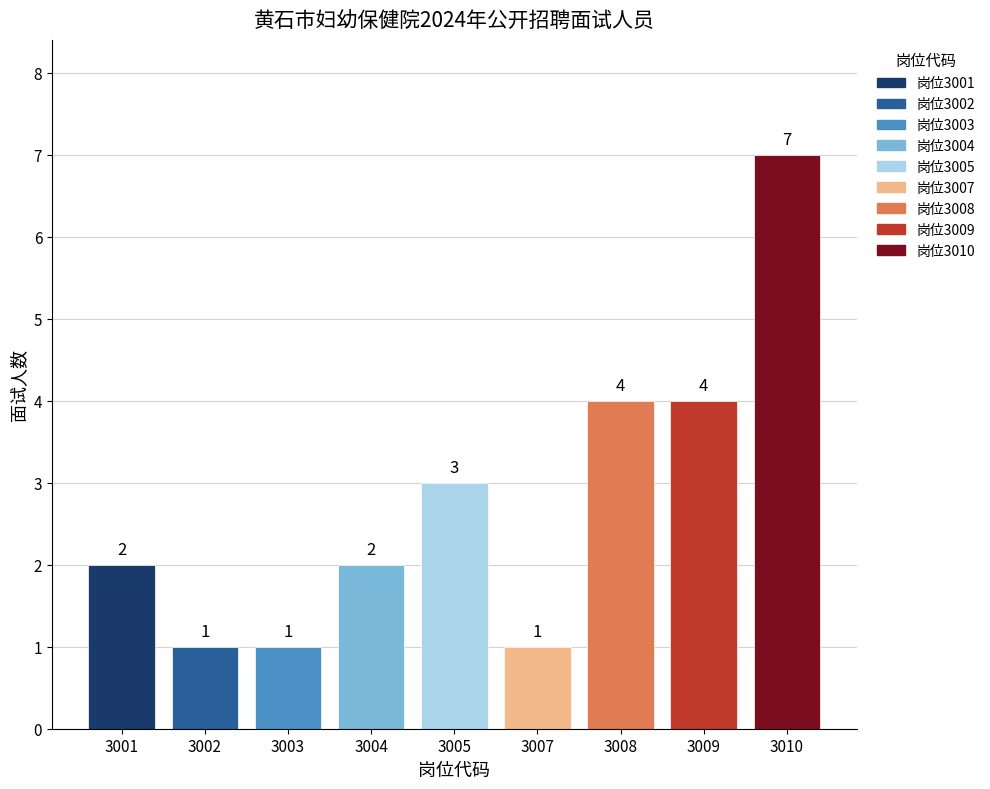

Reading left to right, extract all data points from this chart.

2	1	1	2	3	1	4	4	7